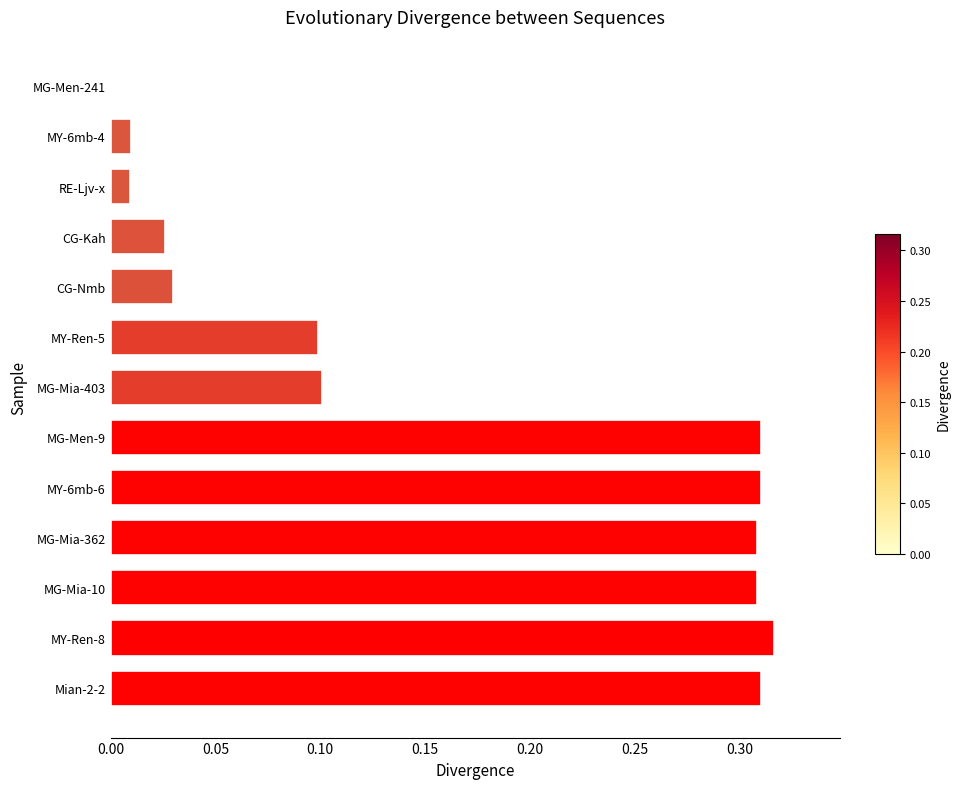

The value at MY-Ren-5 is 0.0. True or false?

False